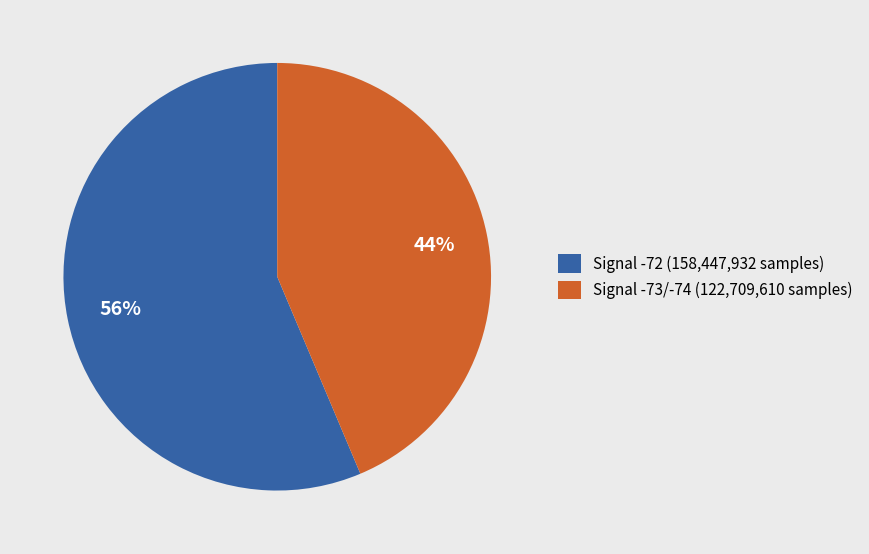

Do Signal -73/-74 (122,709,610 samples) and Signal -72 (158,447,932 samples) together represent more than half of the pie?

Yes